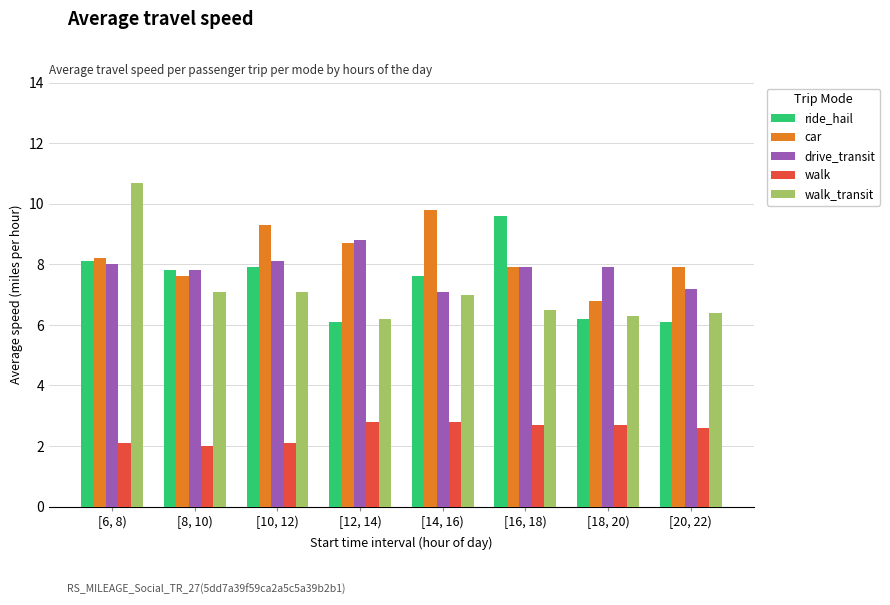

What is the greatest value displayed?

10.7